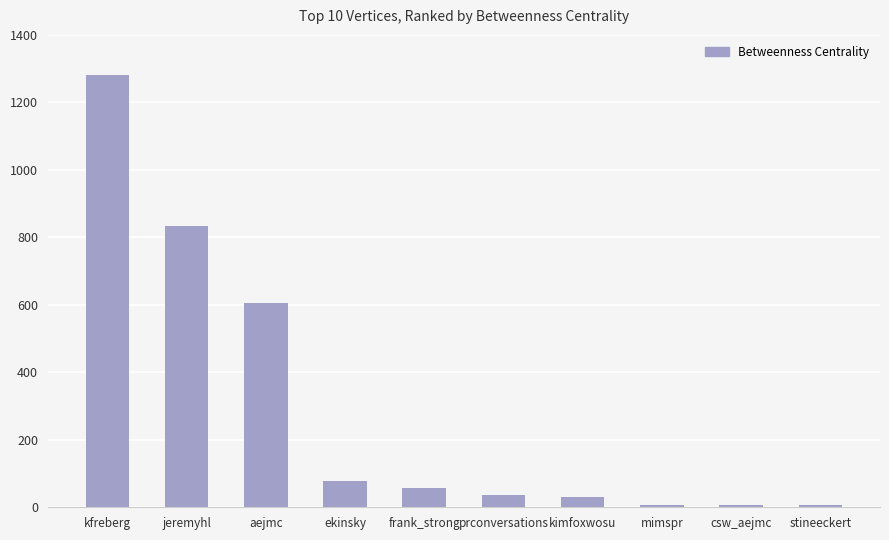

What is the sum of all values?

2940.5